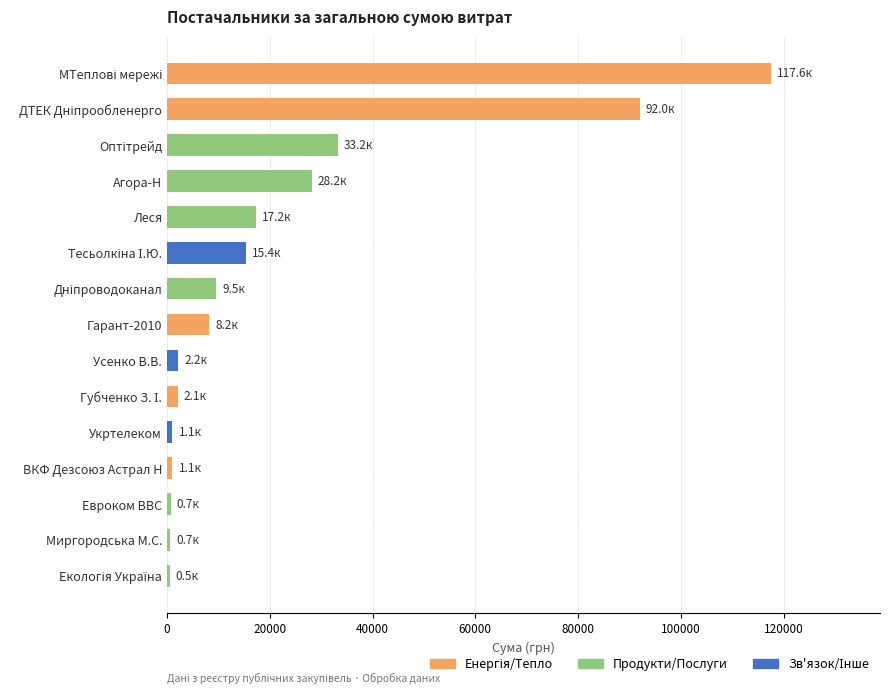

What is the average value?

21970.5